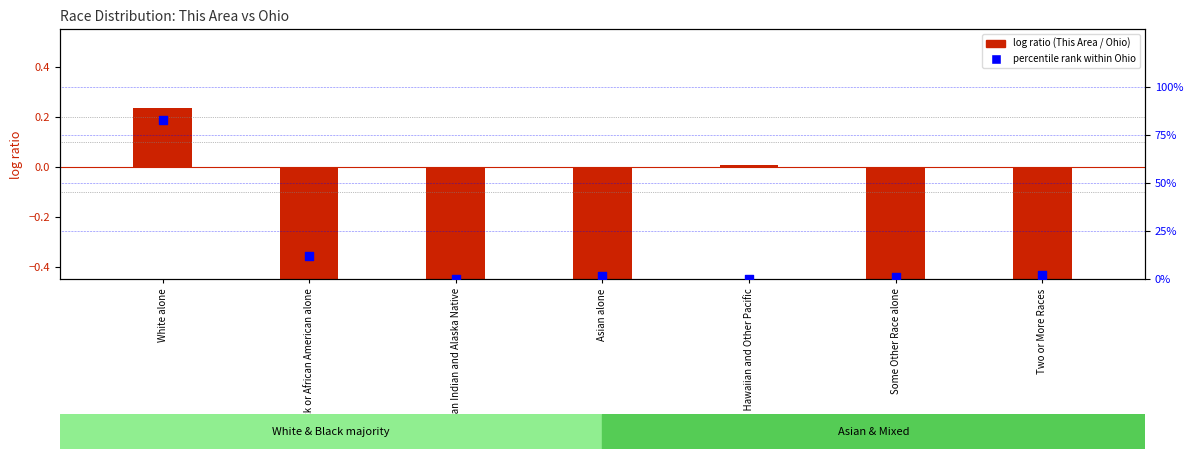

Which series has the largest total across all categories?

percentile rank within Ohio